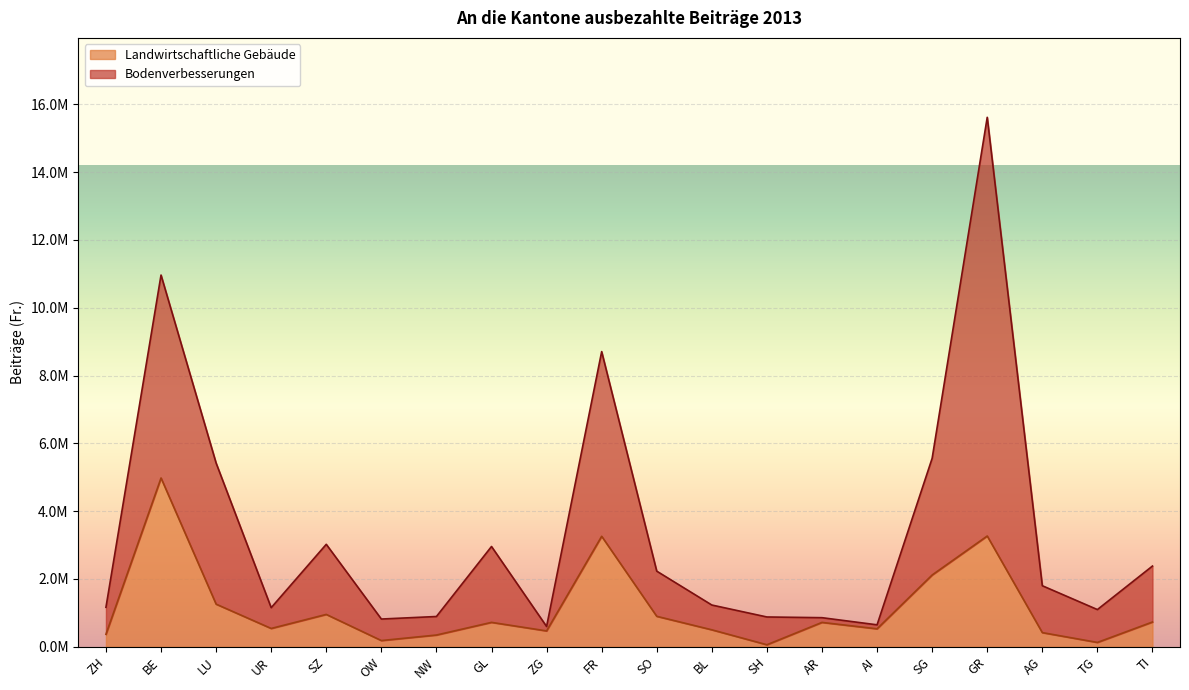

What is the total value across all series at ZG?

1065957